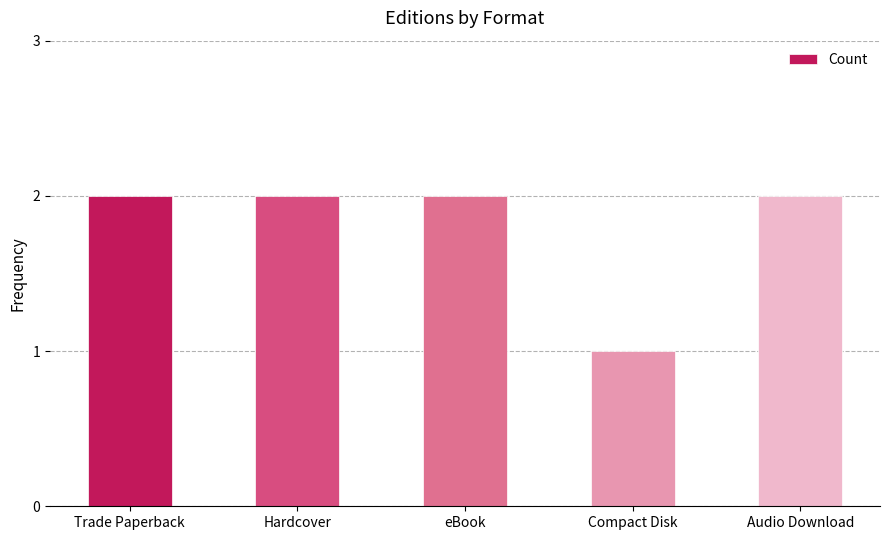

At which category does the chart reach its minimum across all series?

Compact Disk